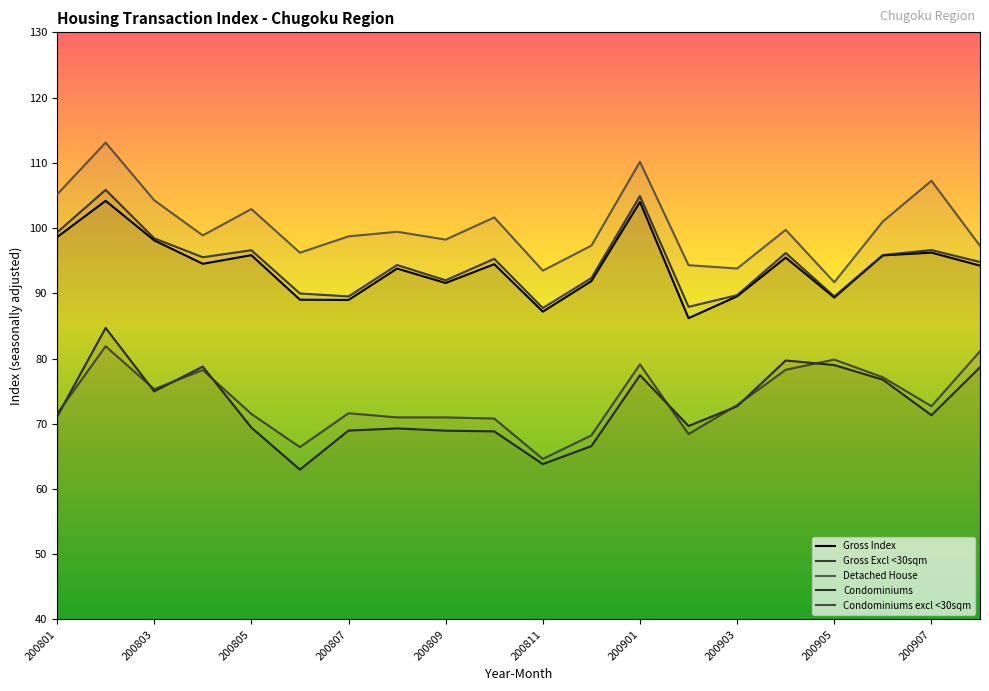

True or false: Condominiums has a value of 68.8 at 200810.

True